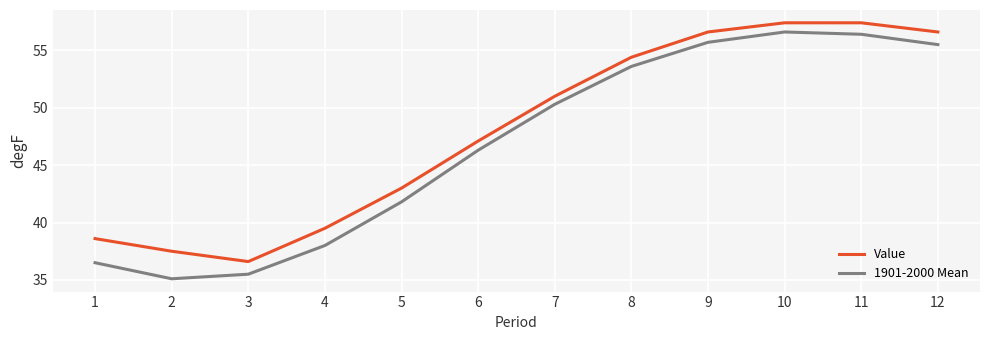

Where does the 1901-2000 Mean series first go above 50?

7